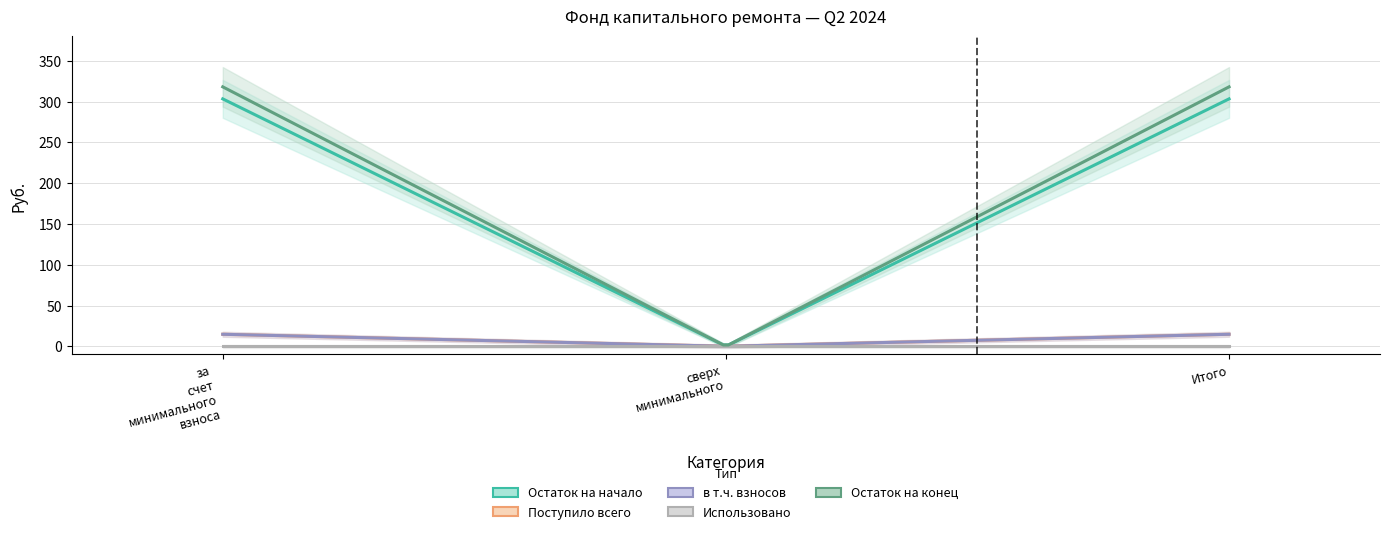

What is the difference between the maximum and minimum values in the в т.ч. взносов series?

14.8